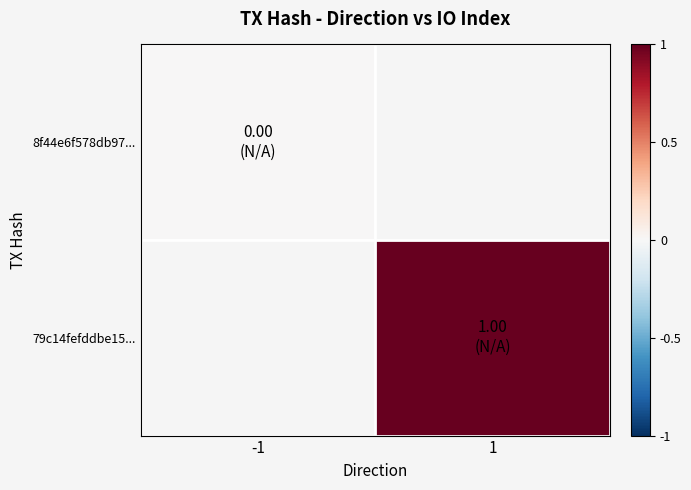

Which category has the highest value in the 8f44e6f578db97... series?

-1